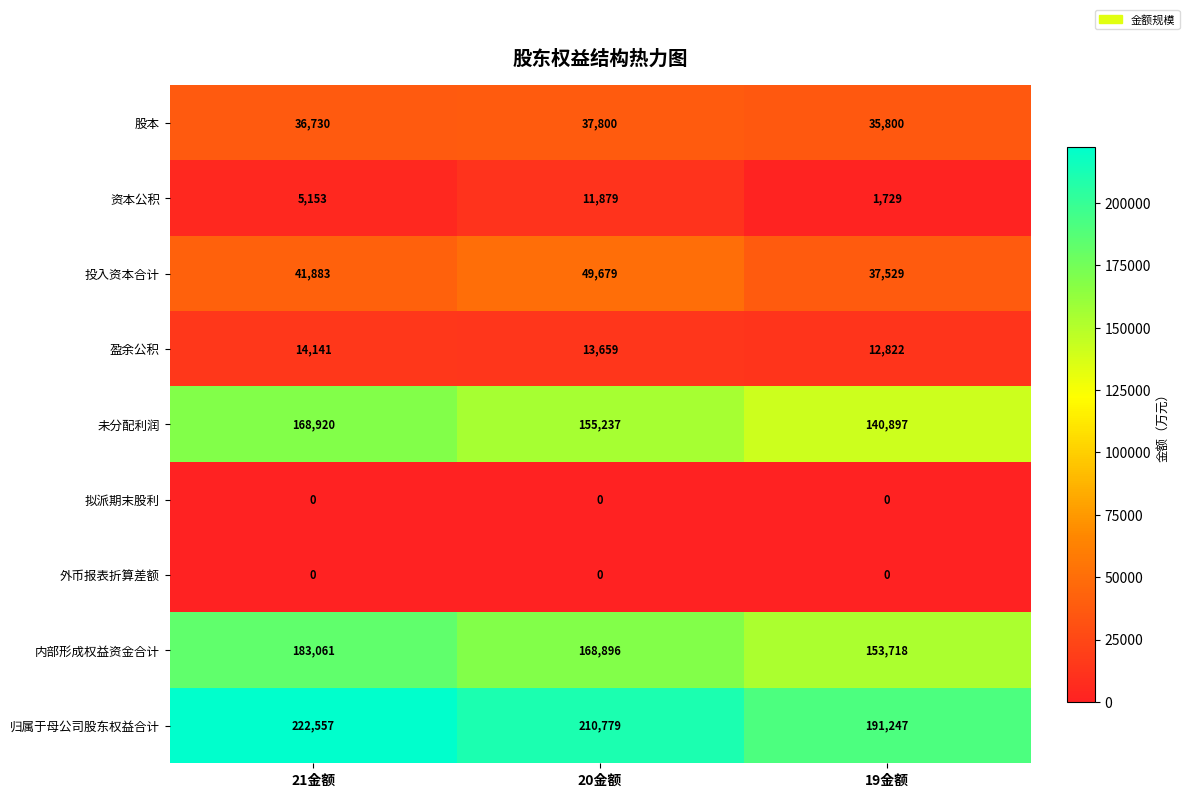

Reading left to right, list all the values displayed in this chart.

股本: 21金额=36730	20金额=37800	19金额=35800
资本公积: 21金额=5153	20金额=11879	19金额=1729
投入资本合计: 21金额=41883	20金额=49679	19金额=37529
盈余公积: 21金额=14141	20金额=13659	19金额=12822
未分配利润: 21金额=168920	20金额=155237	19金额=140897
拟派期末股利: 21金额=0	20金额=0	19金额=0
外币报表折算差额: 21金额=0	20金额=0	19金额=0
内部形成权益资金合计: 21金额=183061	20金额=168896	19金额=153718
归属于母公司股东权益合计: 21金额=222557	20金额=210779	19金额=191247